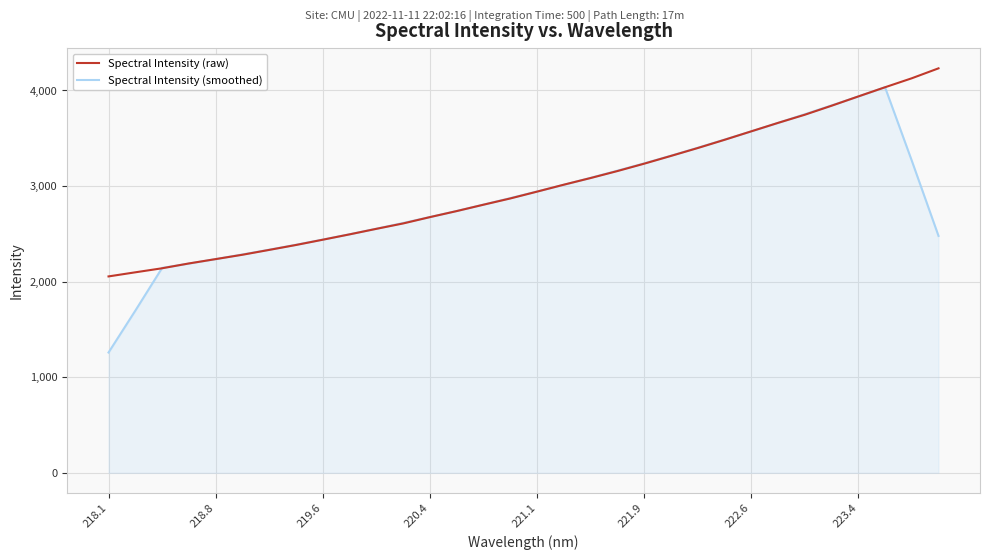

What is the smallest value displayed?

1258.4